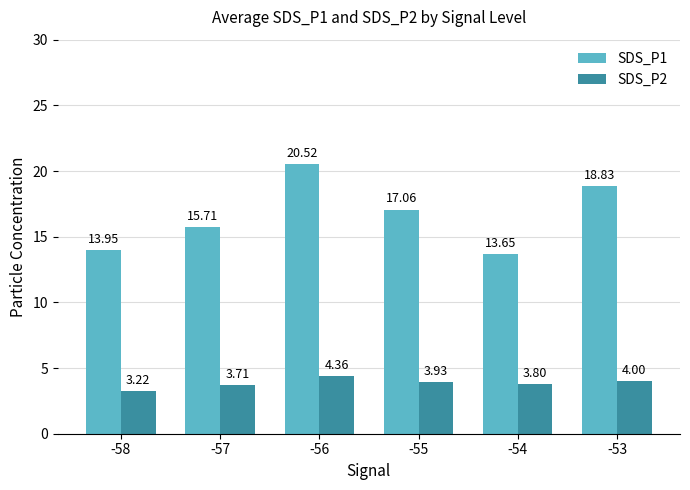

What is the sum of the SDS_P2 values at -57 and -56?

8.1